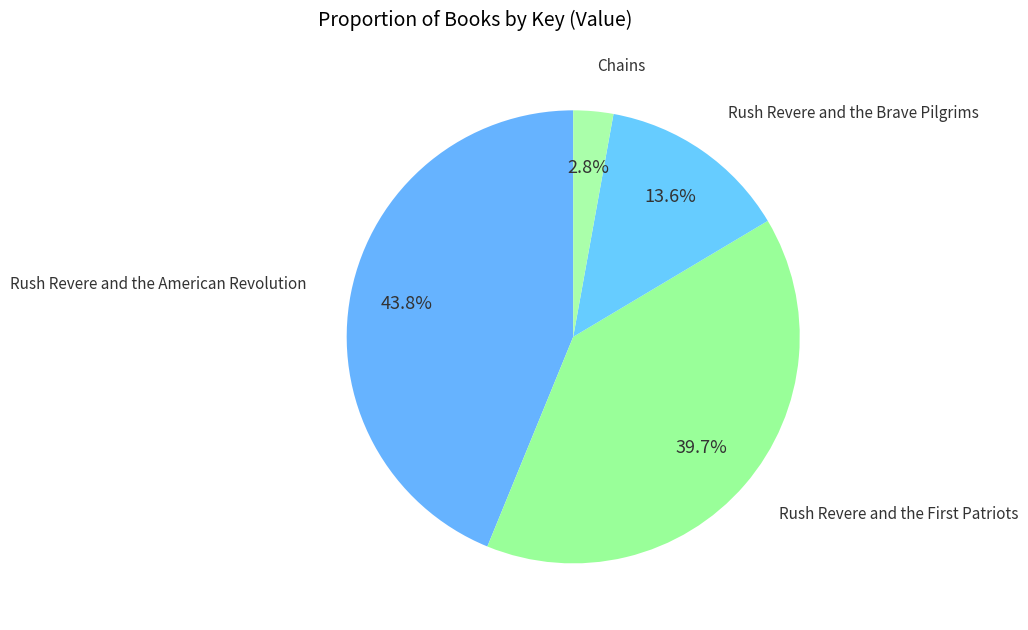

To the nearest percent, what is the average slice percentage?

25%